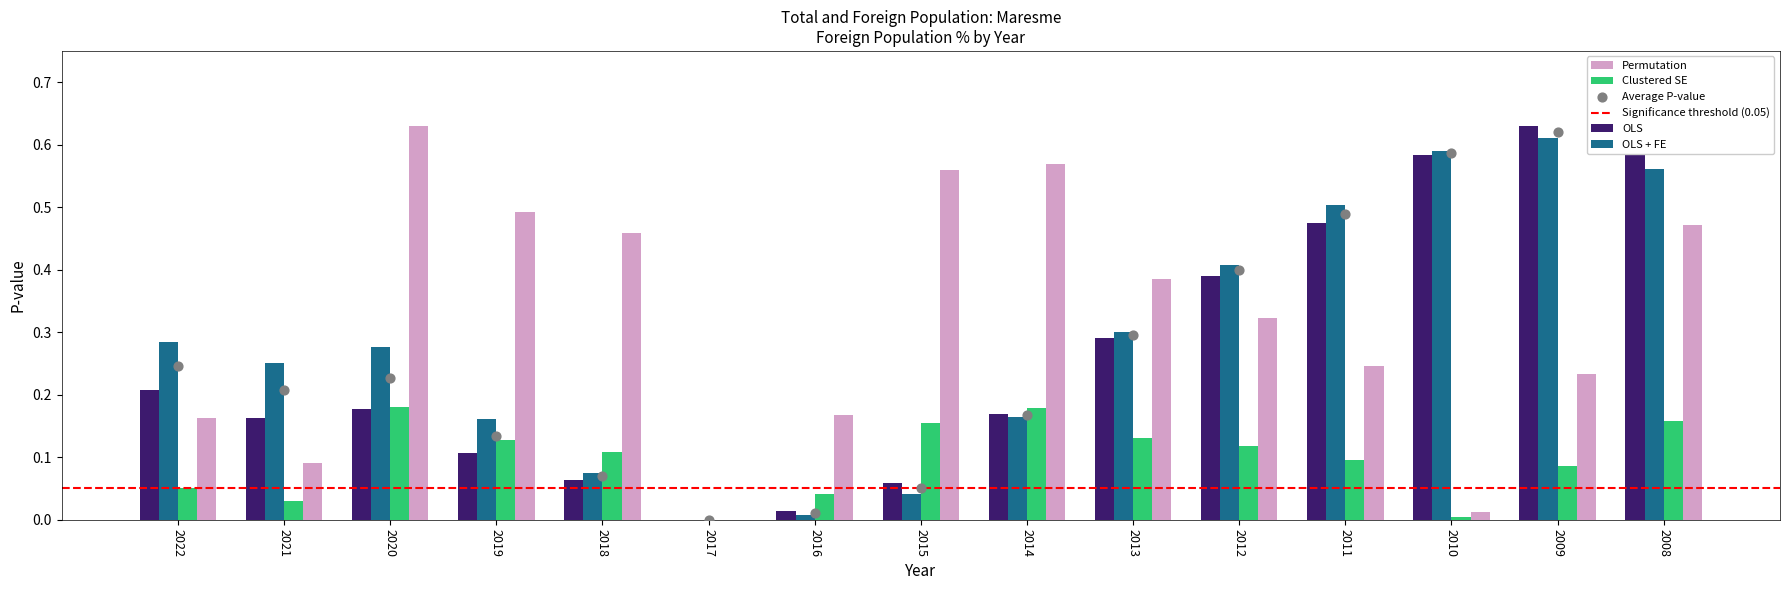

Which series reaches the minimum Y coordinate?

OLS + FE